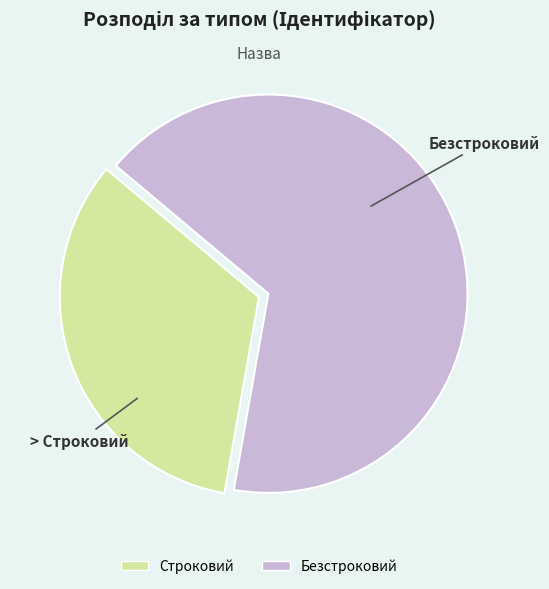

What is the ratio of the value at Строковий to the value at Безстроковий?

0.5